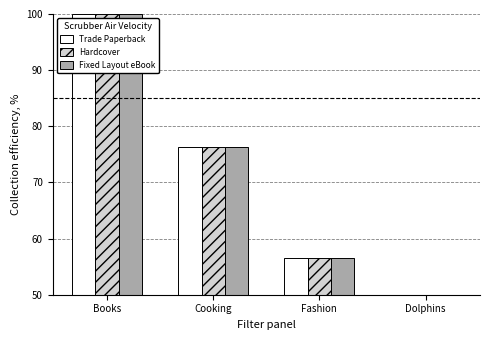

List the labels in order of Fixed Layout eBook value, smallest first.

Dolphins, Fashion, Cooking, Books